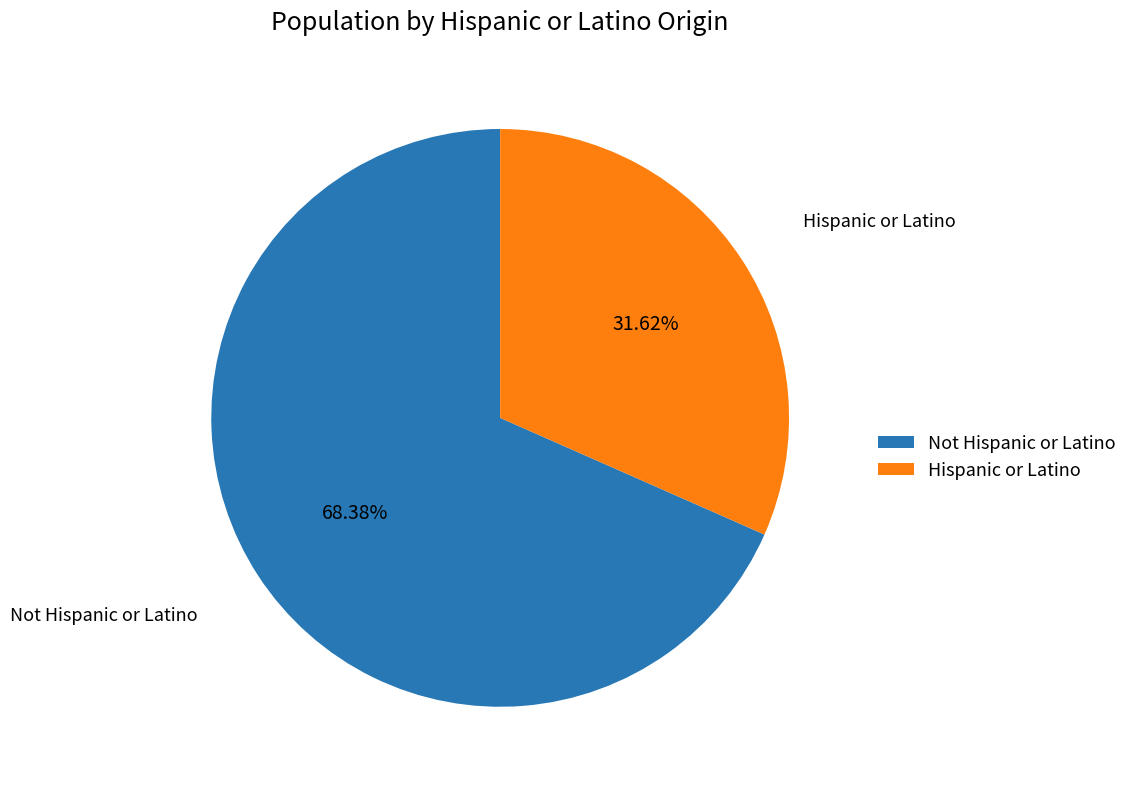

What is the ratio of the value at Hispanic or Latino to the value at Not Hispanic or Latino?

0.5